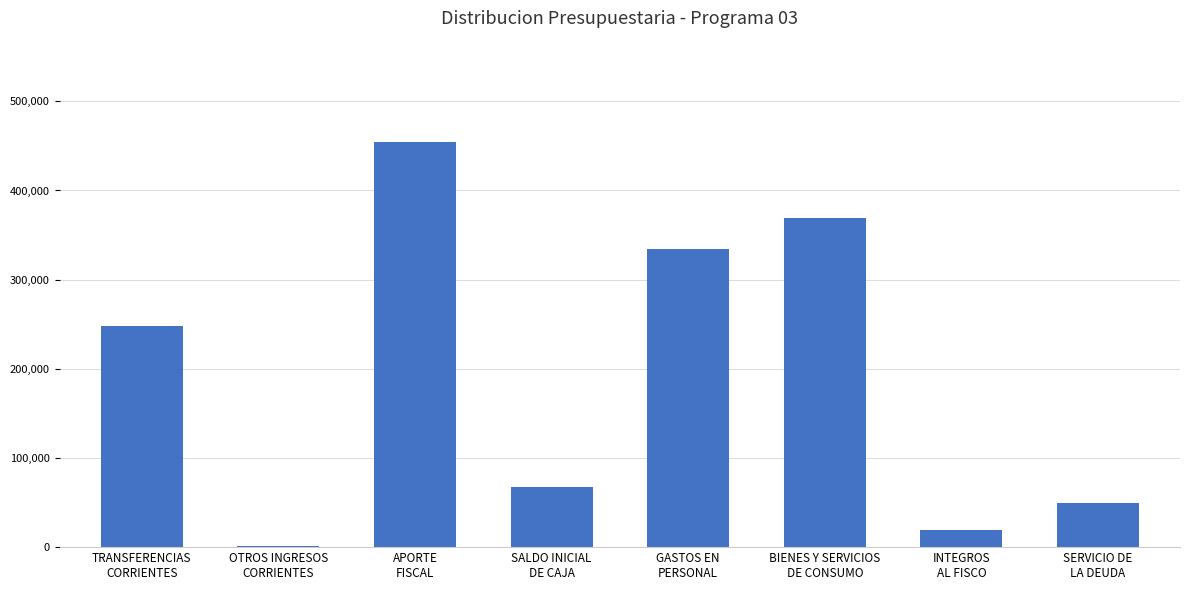

What is the average value?

192849